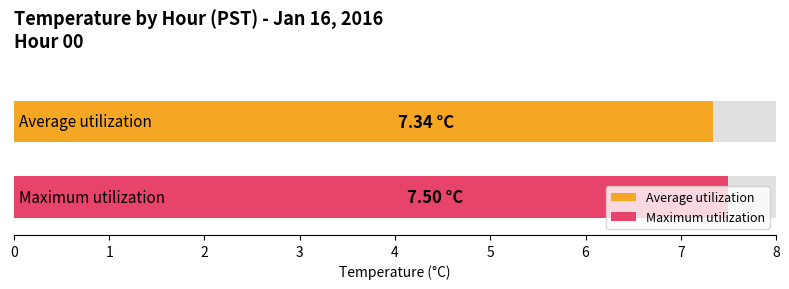

What is the highest value of the Maximum utilization series?

7.5